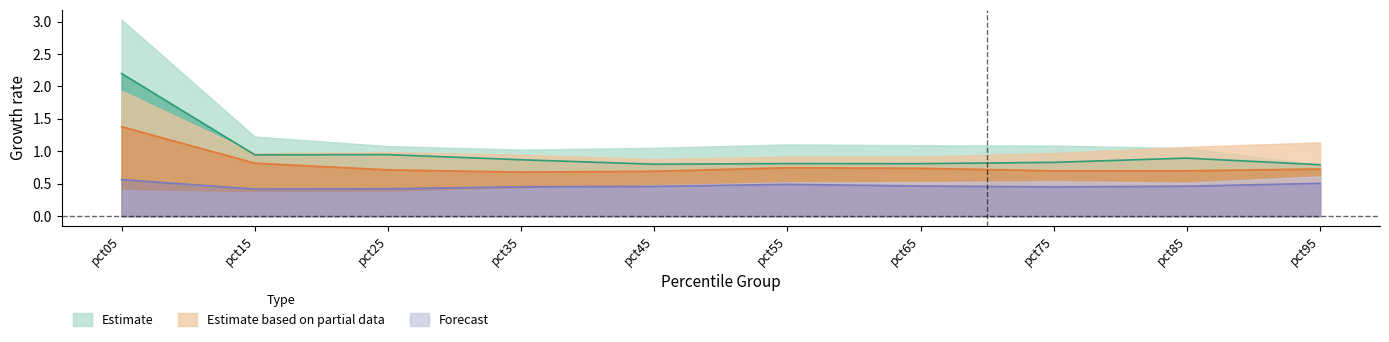

Does the chart display data point markers on the line(s)?

No